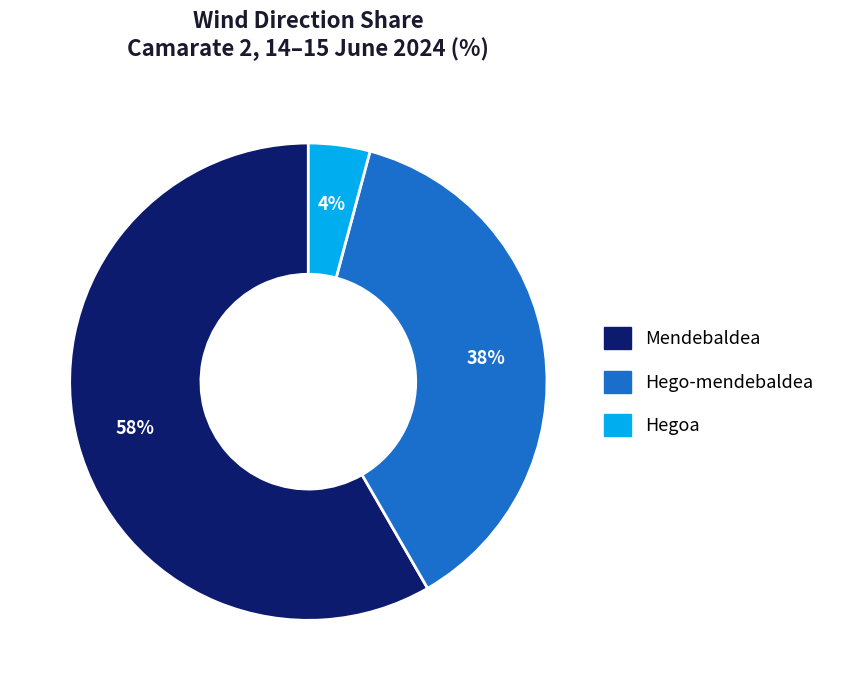

To the nearest percent, what is the average slice percentage?

33%